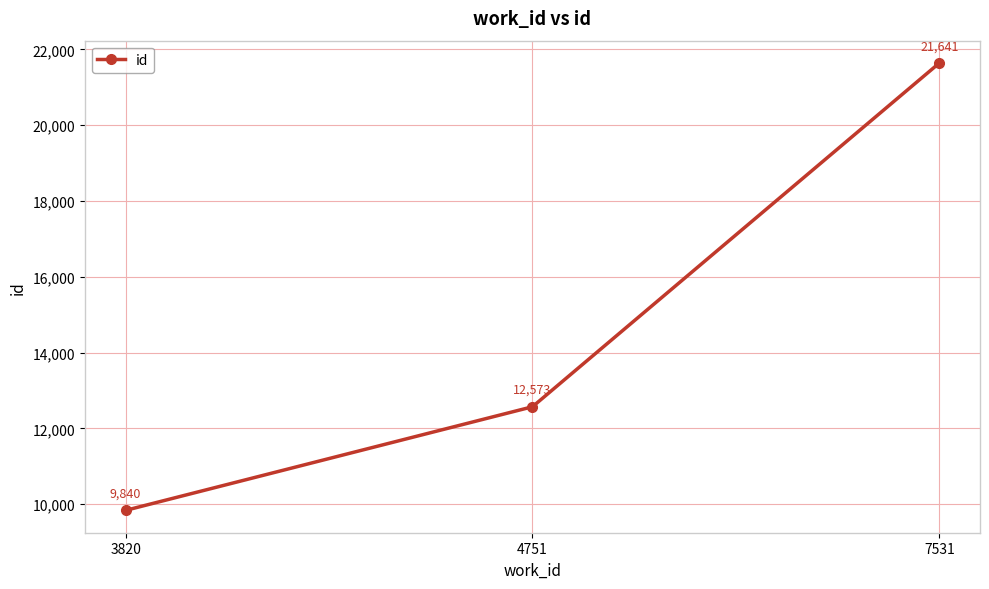

Rank the categories by value from lowest to highest.

3820, 4751, 7531